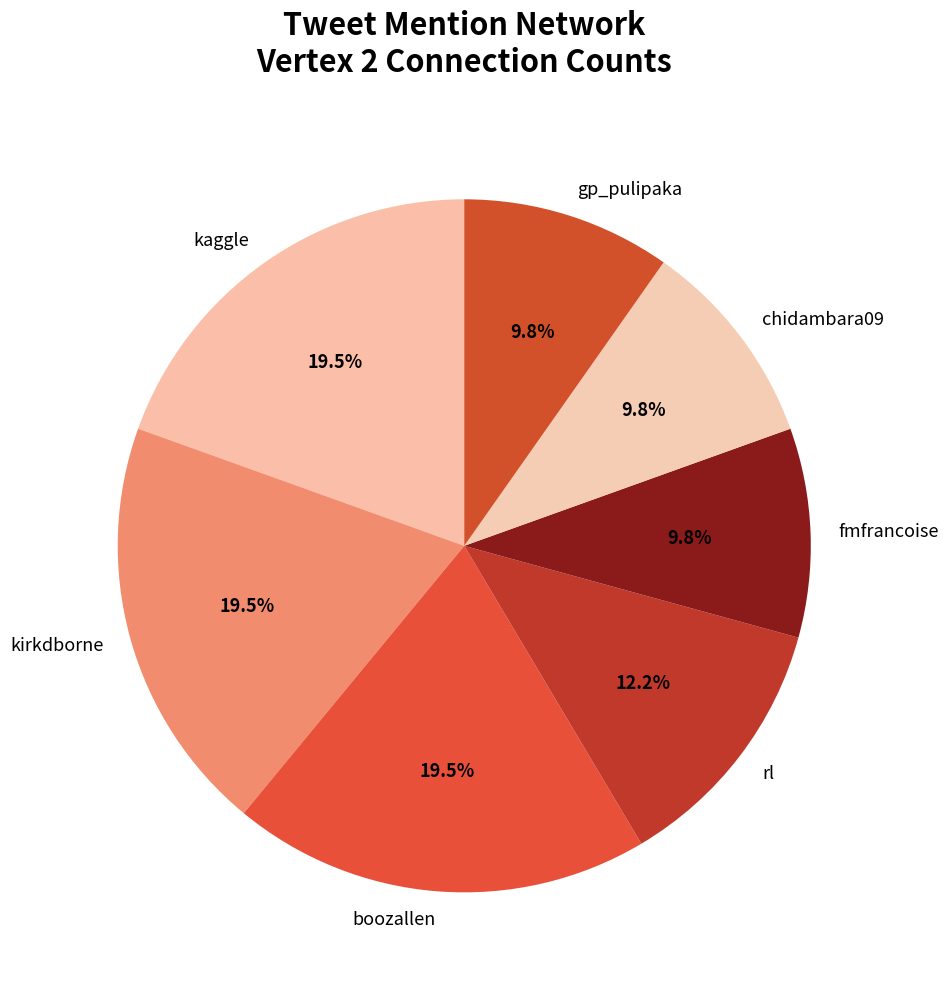

Does kirkdborne account for over 50% of the chart?

No